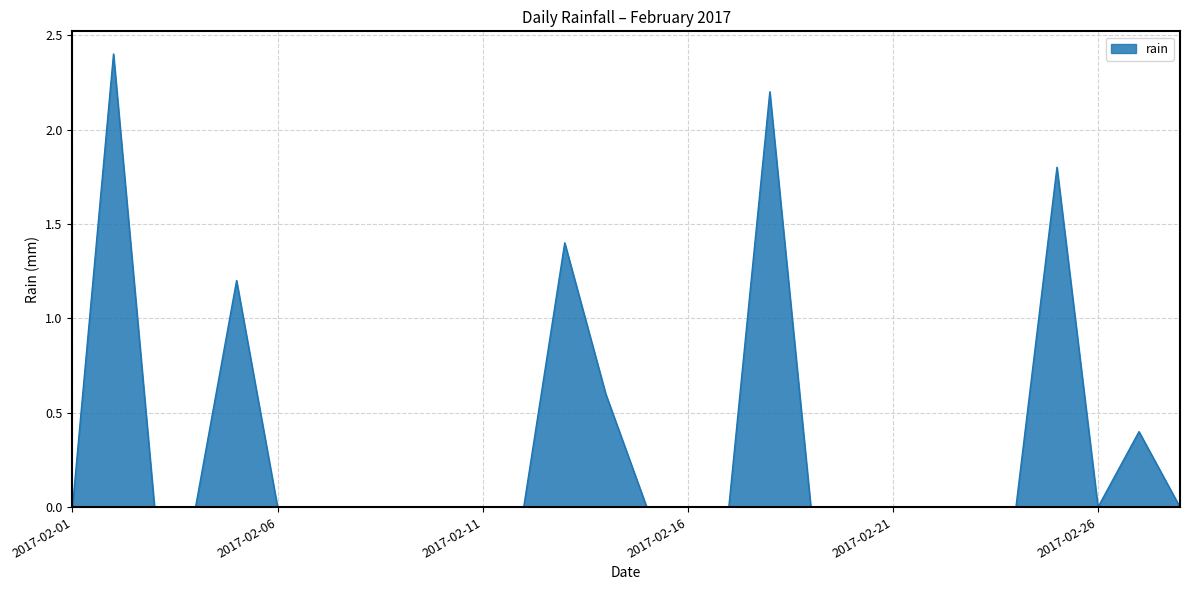

What is the maximum value shown in the chart?

2.4